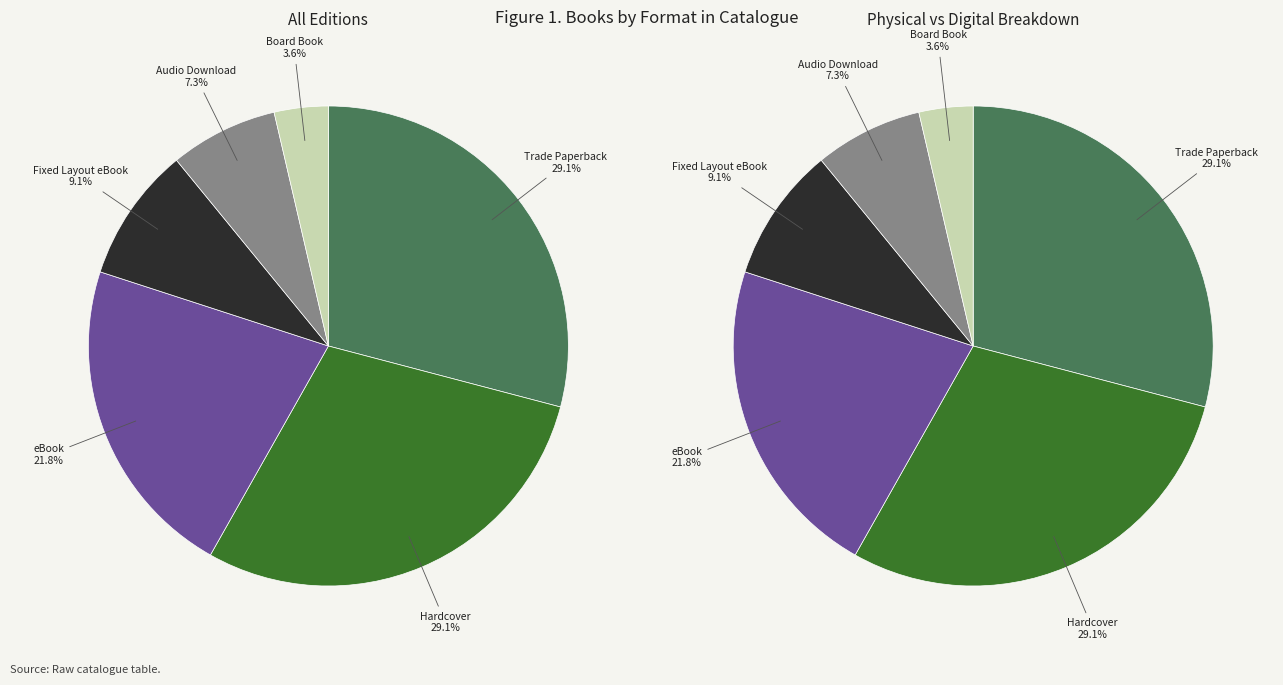

To the nearest percent, what is the combined percentage of Trade Paperback and Other?

33%